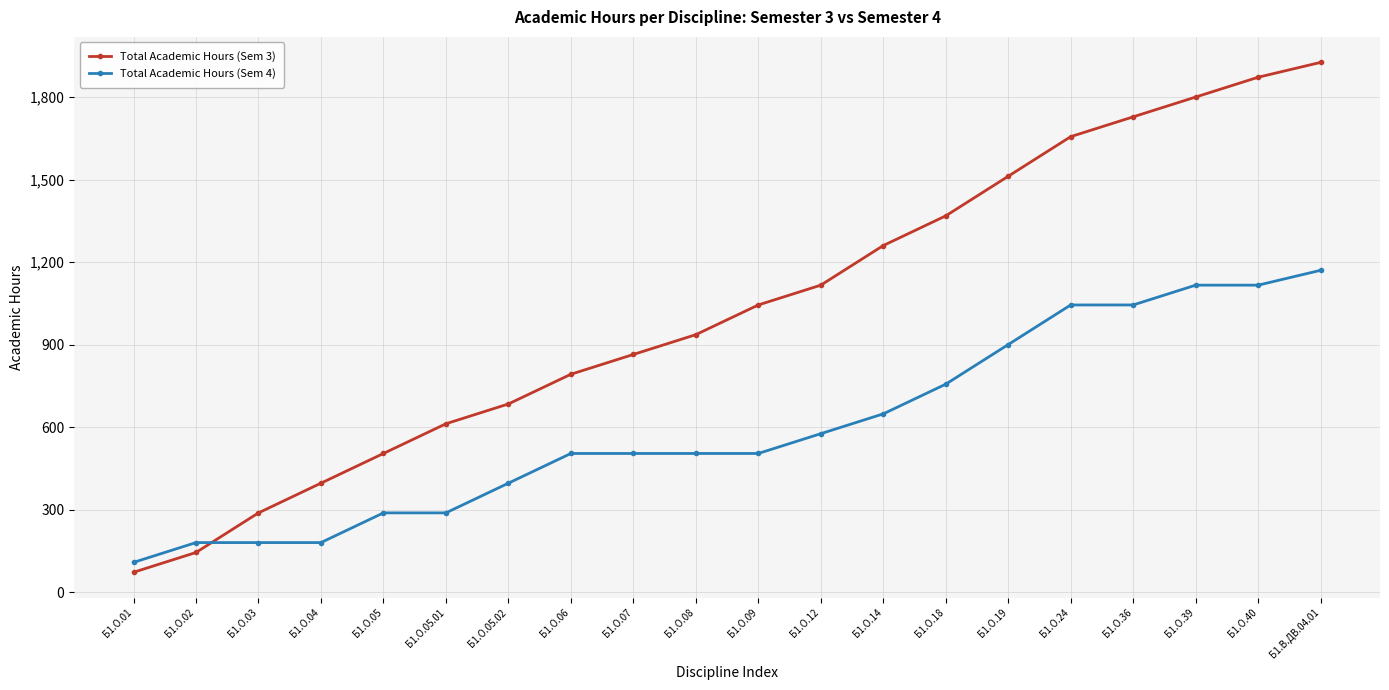

Rank the series by their maximum value, from highest to lowest.

Total Academic Hours (Sem 3), Total Academic Hours (Sem 4)